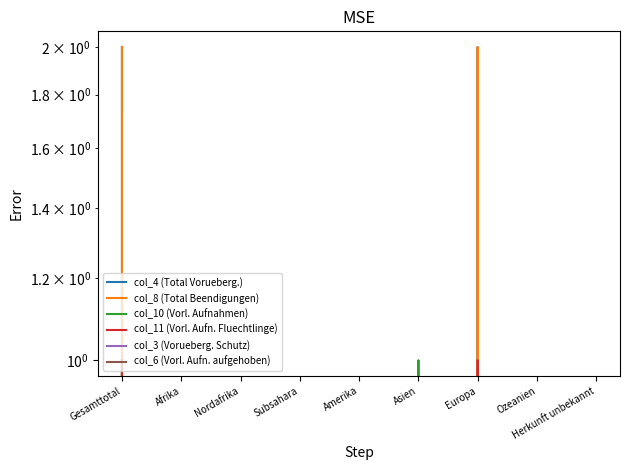

Is the value of col_4 (Total Vorueberg.) at Herkunft unbekannt greater than the value of col_8 (Total Beendigungen) at Afrika?

No